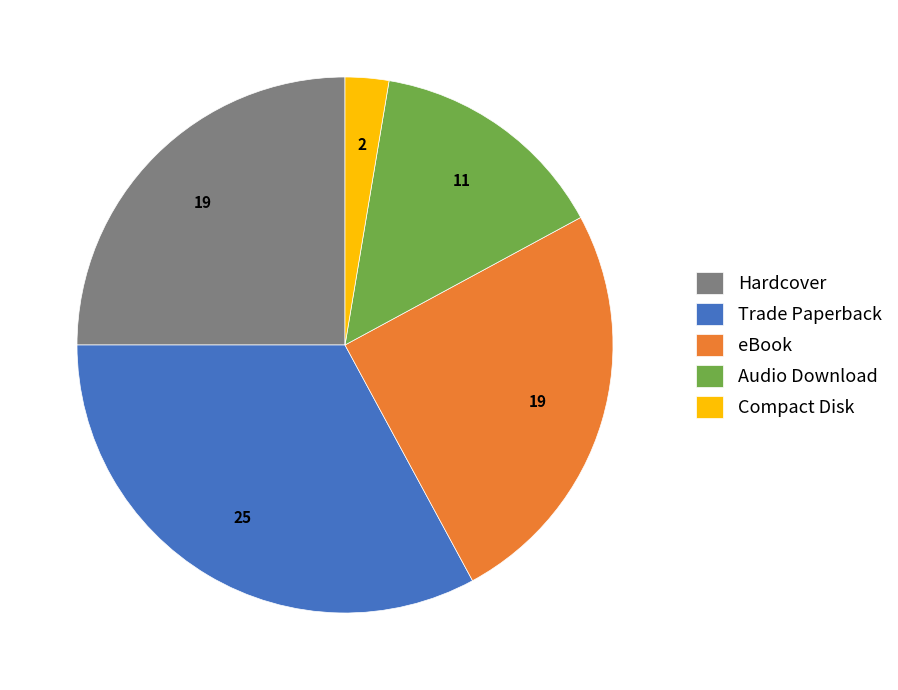

Between Trade Paperback and Hardcover, which is larger?

Trade Paperback